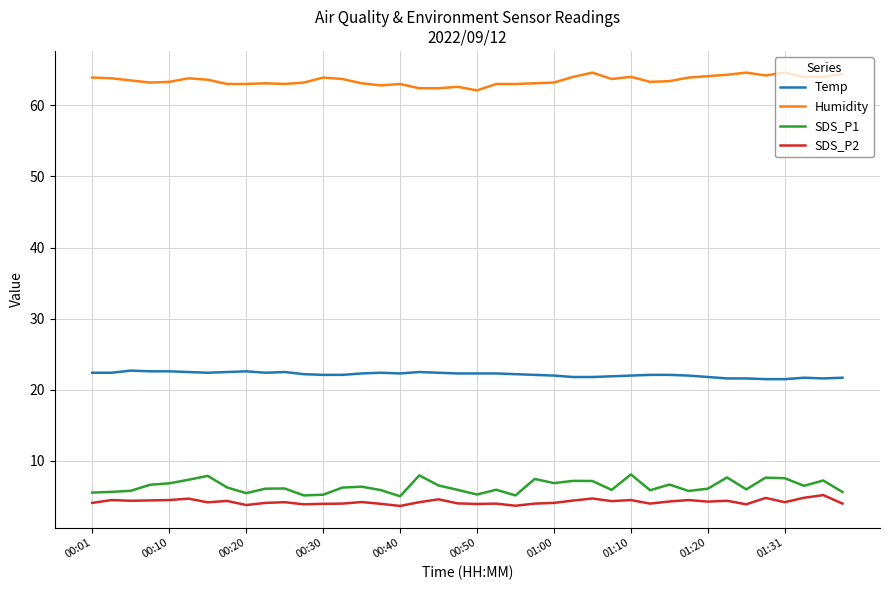

Rank the series by their maximum value, from lowest to highest.

SDS_P2, SDS_P1, Temp, Humidity